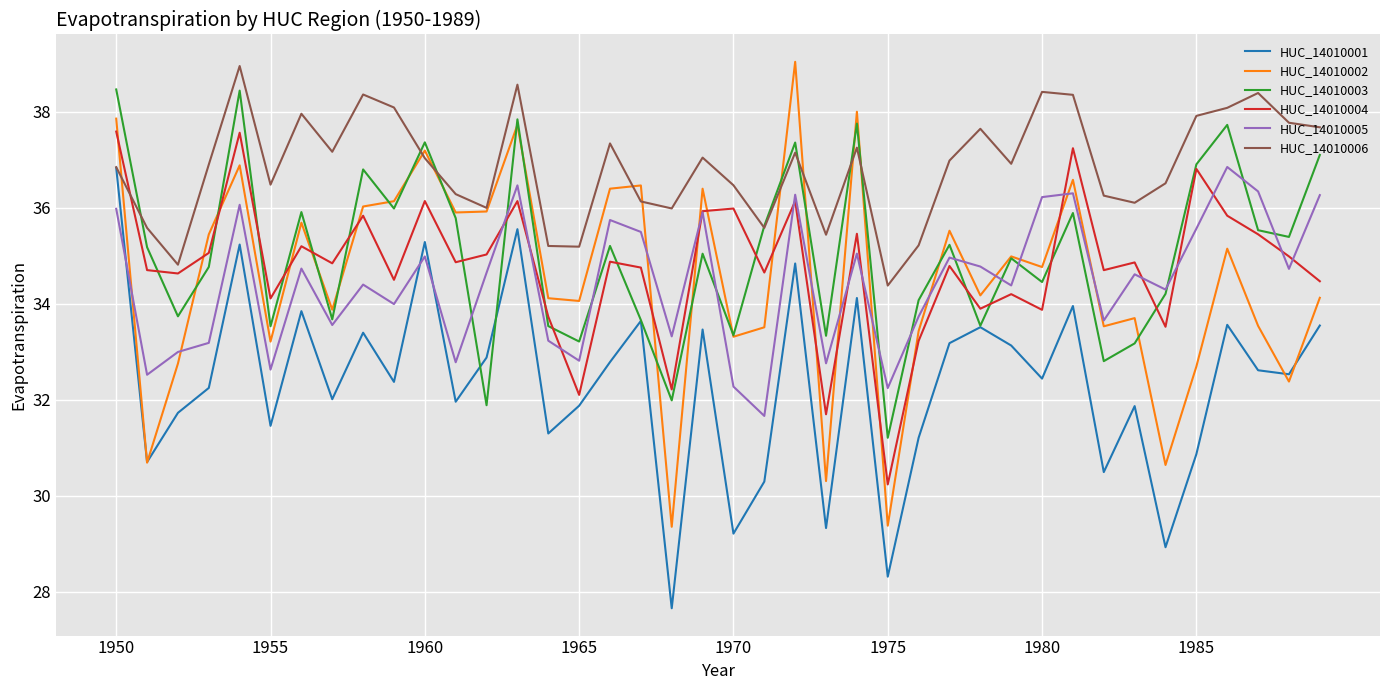

How many values in the HUC_14010002 series are below 34?

16